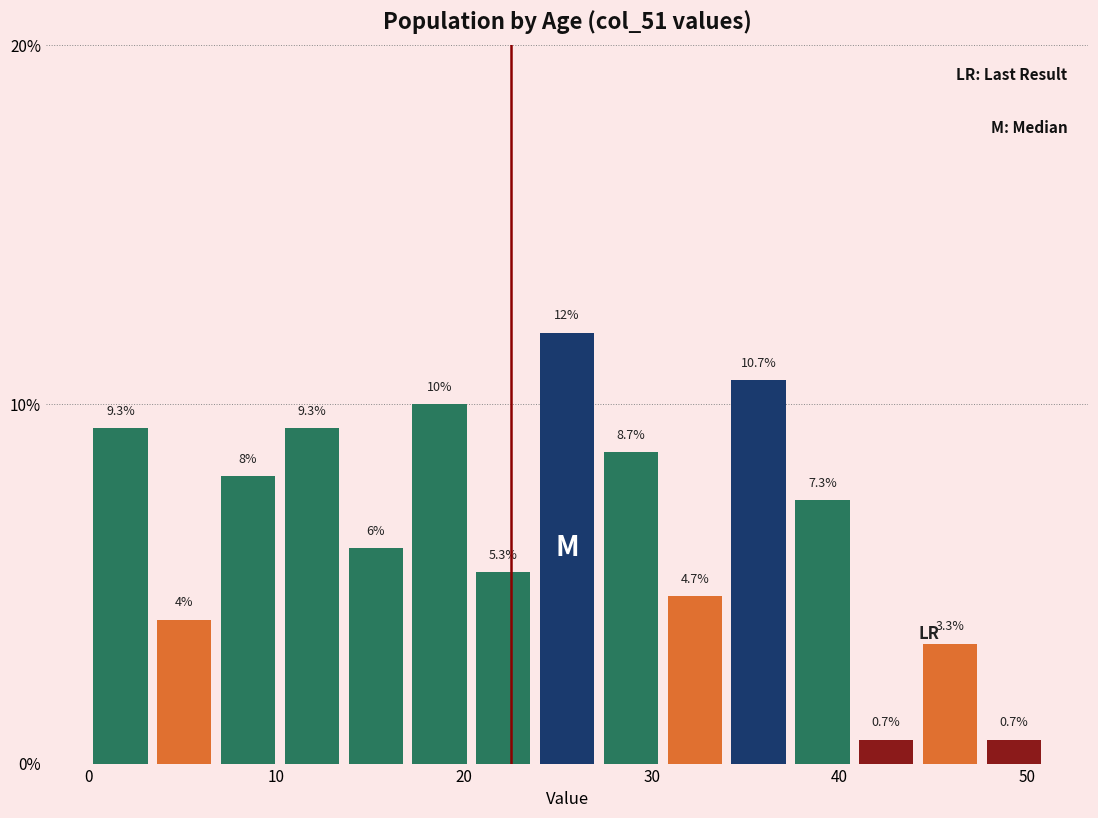

Read against the x-axis, roughly where is the centre of the tallest bar?

26